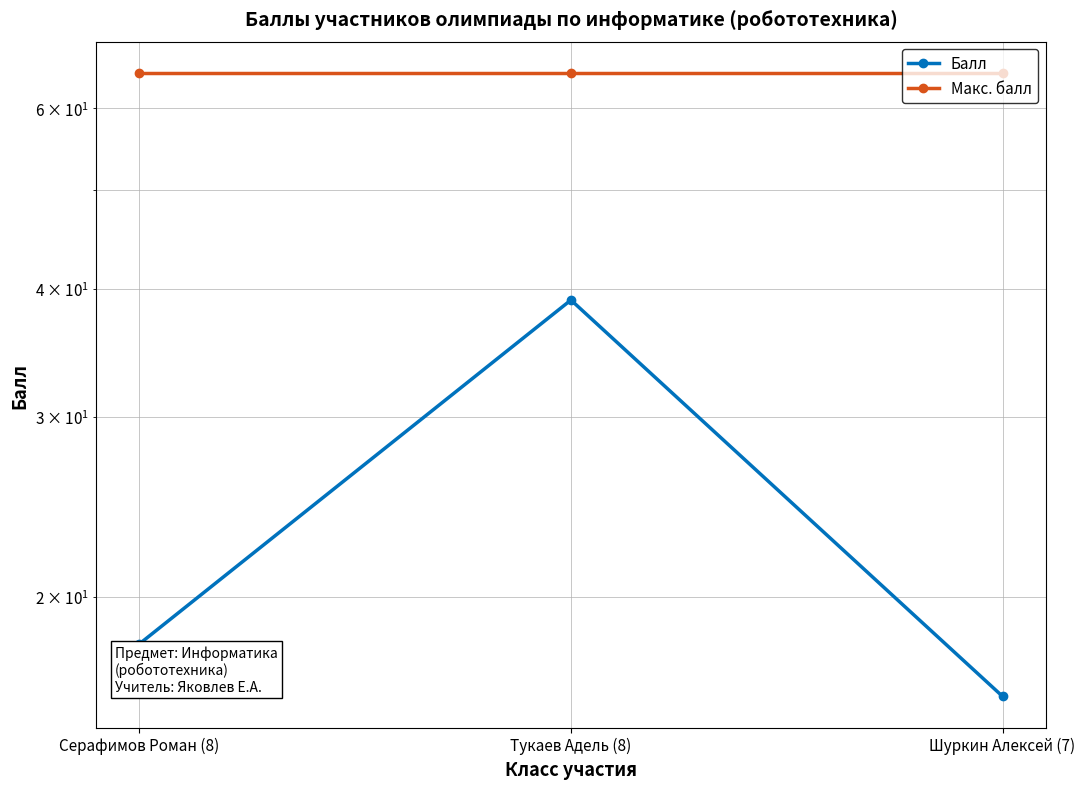

Which category has the lowest value across all series?

Шуркин Алексей (7)